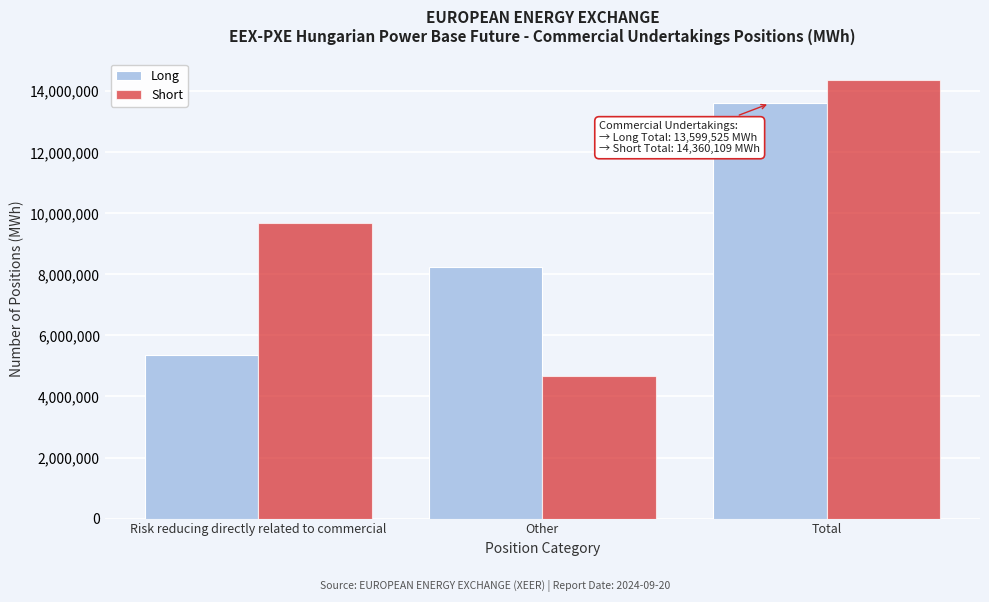

Reading left to right, what are all the values shown in this chart?

Long: Risk reducing directly related to commercial=5364859	Other=8234666	Total=13599525
Short: Risk reducing directly related to commercial=9695697	Other=4664412	Total=14360109